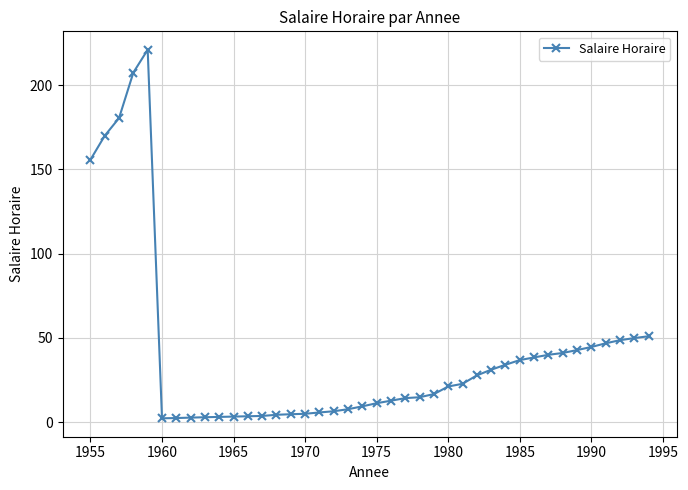

Does the chart display data point markers on the line(s)?

Yes